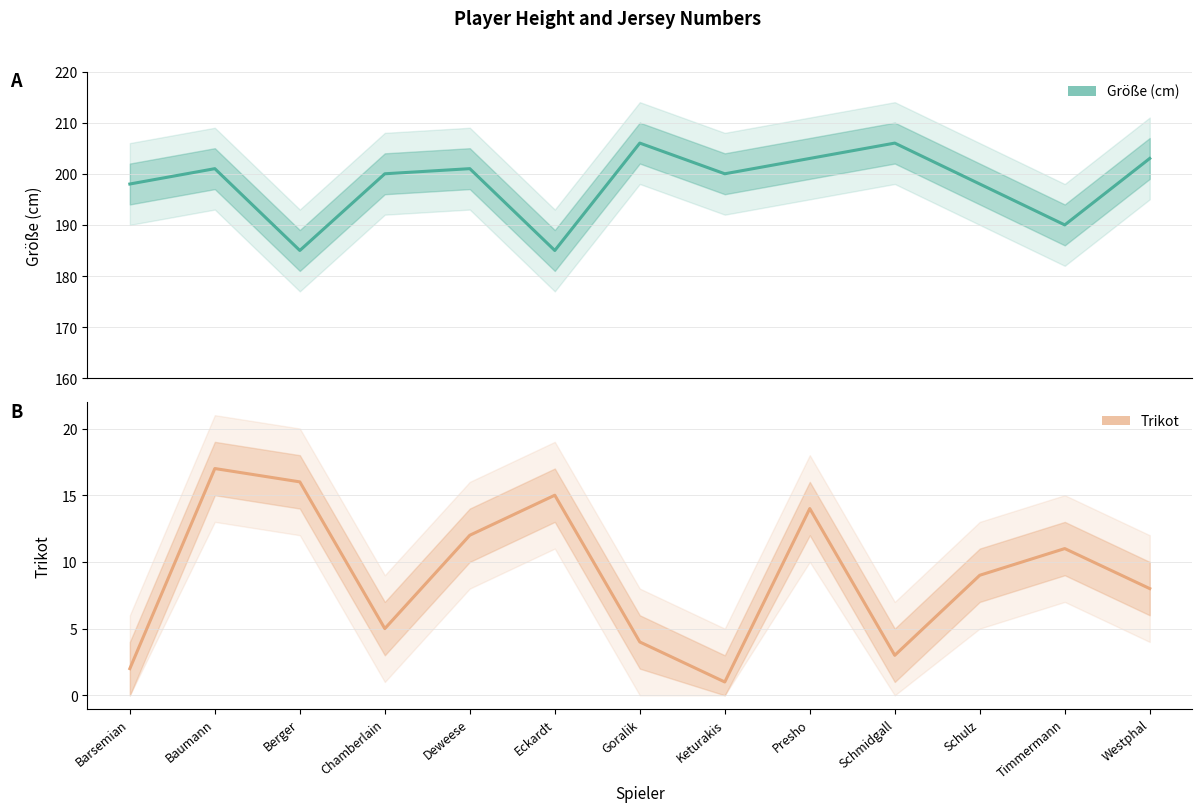

At which category does Größe (cm) reach its first local valley?

Berger